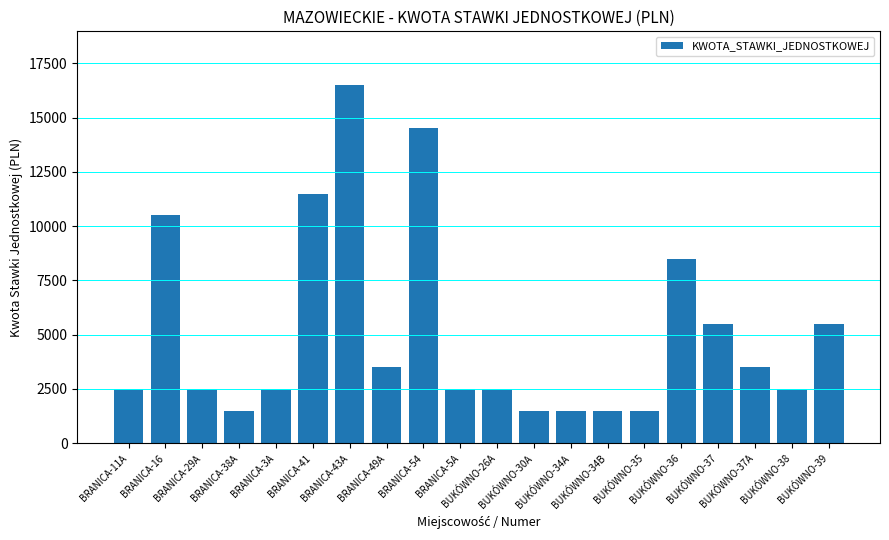

True or false: the data shows 3409 at BRANICA-41.

False